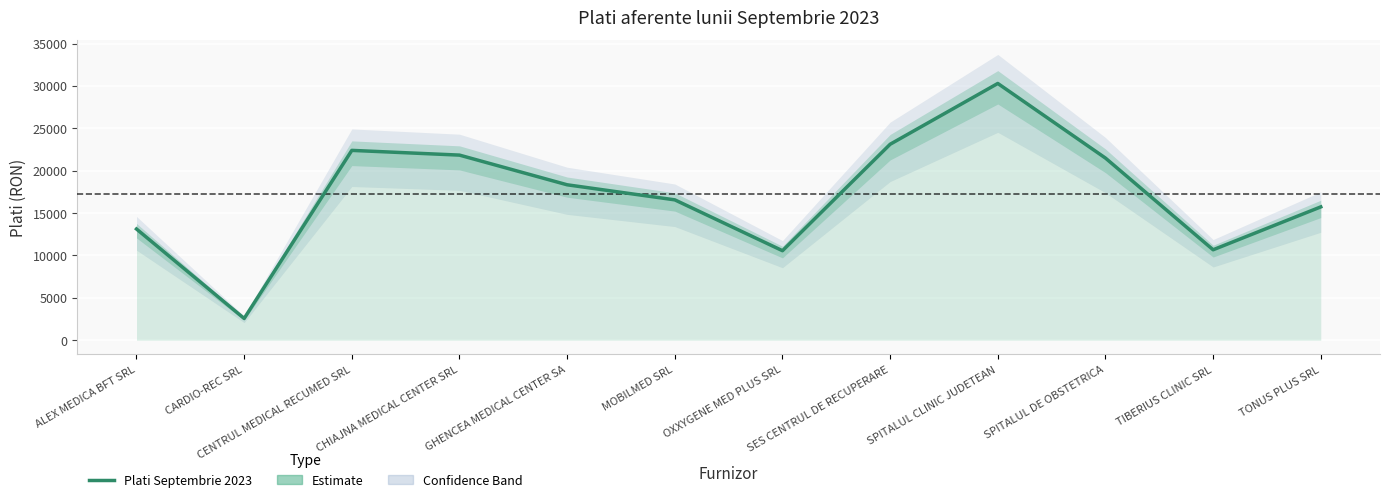

Reading right to left, transcribe all the data shown in this chart.

15730.0	10670.0	21490.0	30295.0	23120.0	10560.0	16560.0	18337.5	21840.0	22397.5	2565.0	13120.0